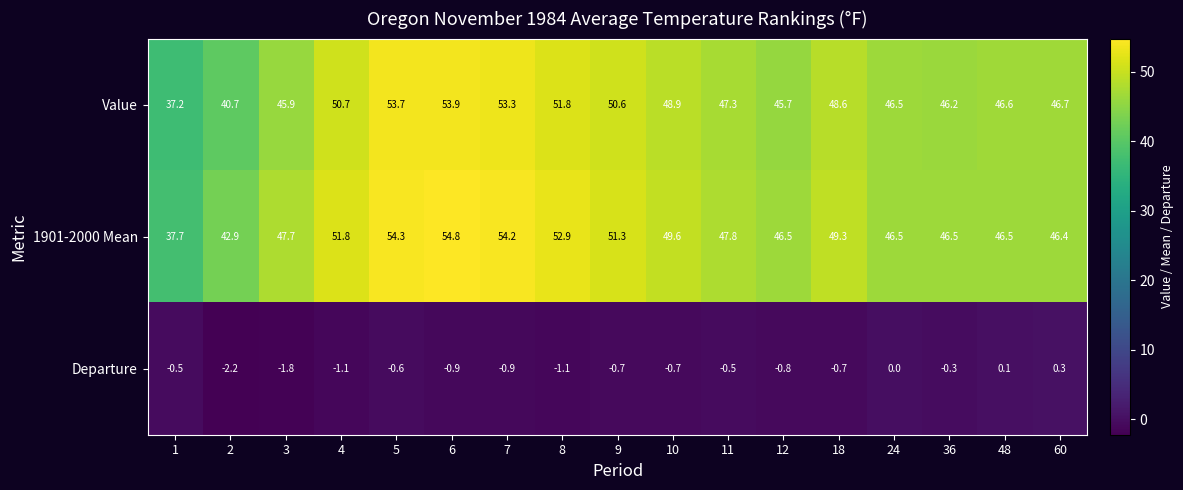

Count the number of categories in the chart.

17